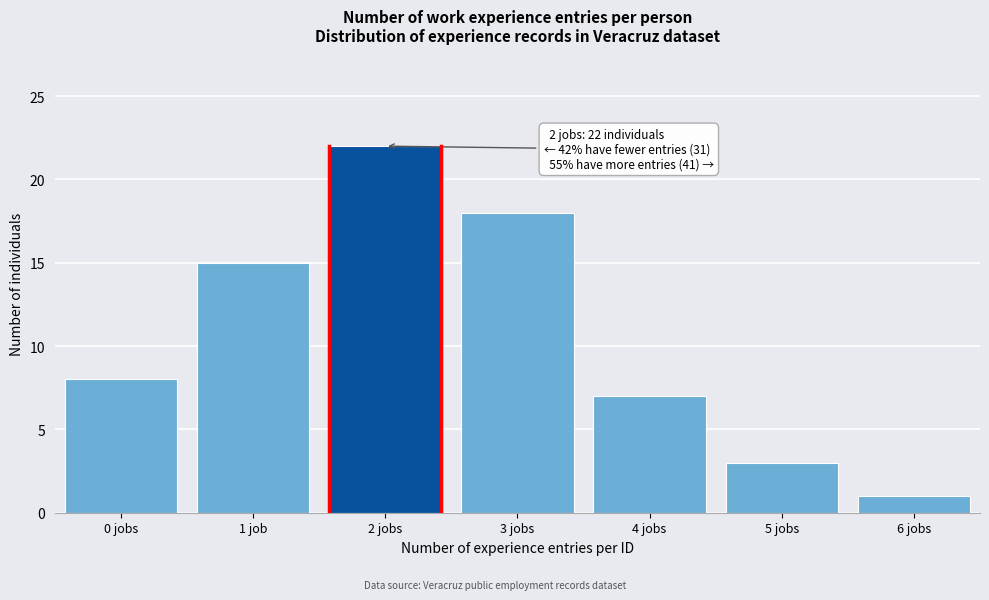

Reading left to right, transcribe all the data shown in this chart.

0 jobs=8	1 job=15	2 jobs=22	3 jobs=18	4 jobs=7	5 jobs=3	6 jobs=1